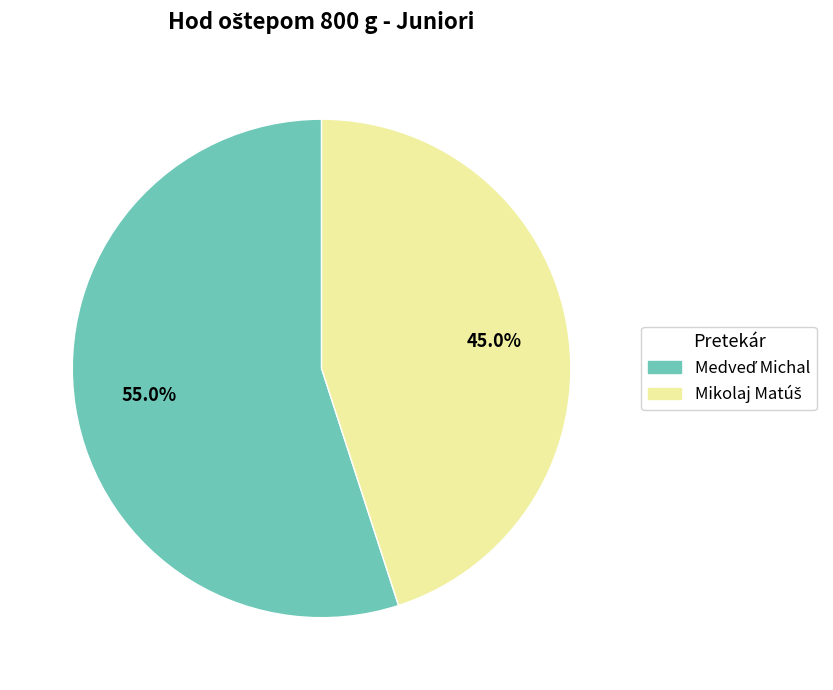

Is there a majority slice in this chart?

Yes